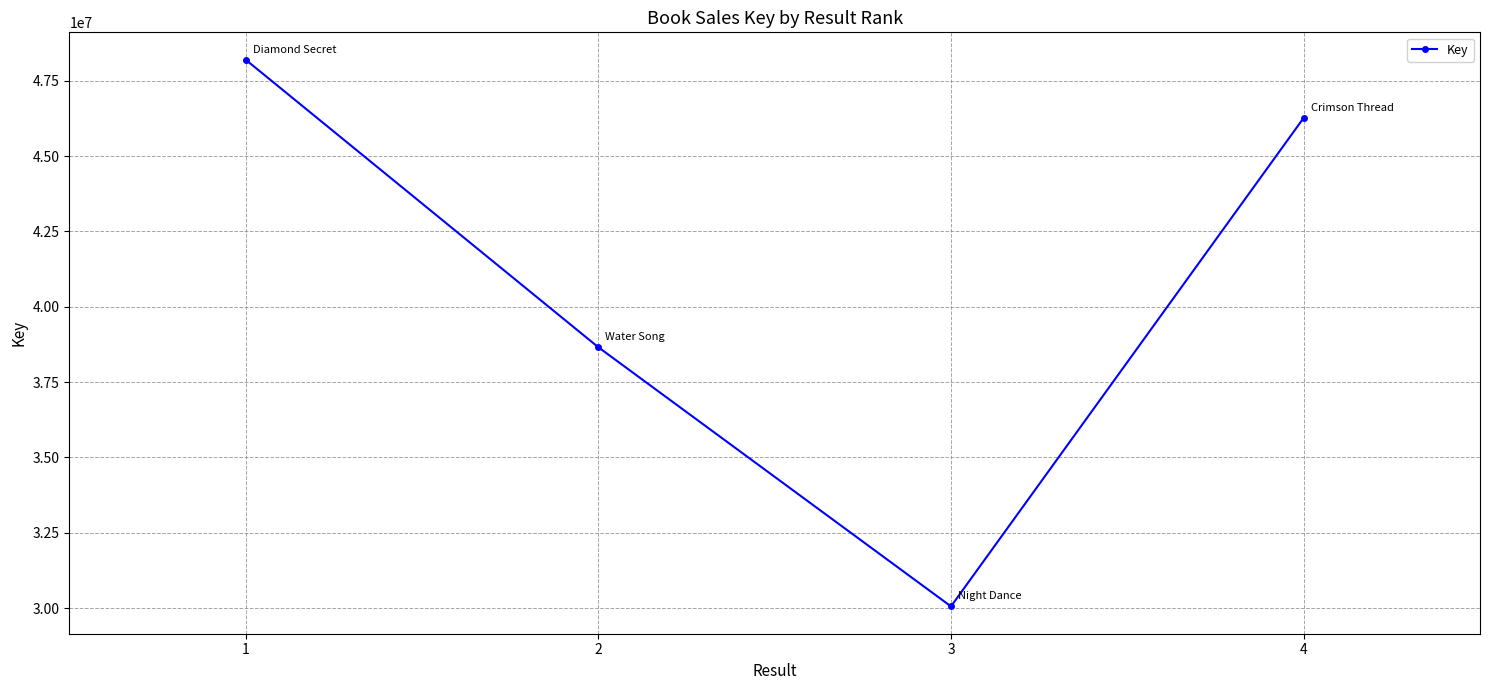

List the labels in order of value, largest first.

1, 4, 2, 3